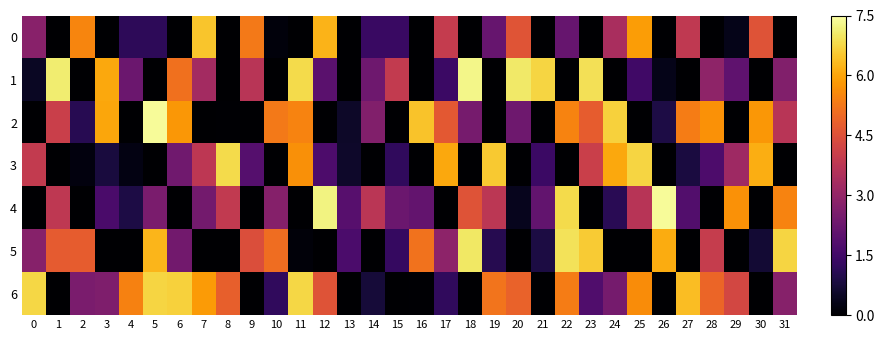

At 12, list the series in order from largest to smallest.

4, 0, 6, 1, 3, 2, 5